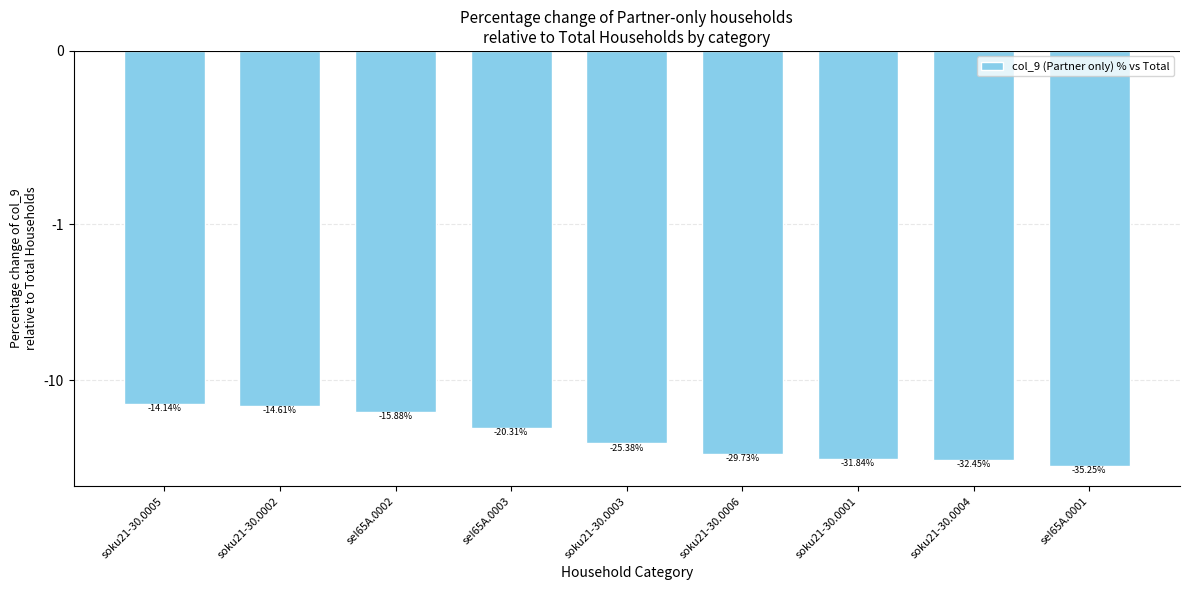

What is the greatest value displayed?

-14.1